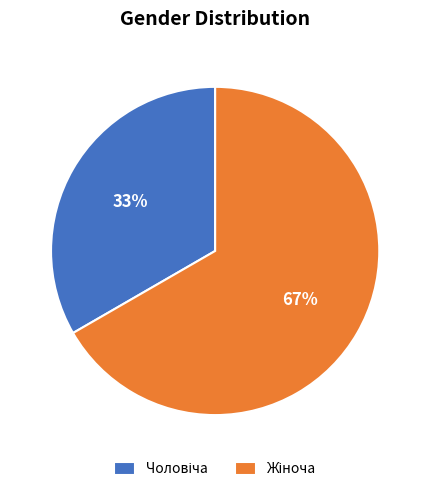

To the nearest percent, what is the average slice percentage?

50%